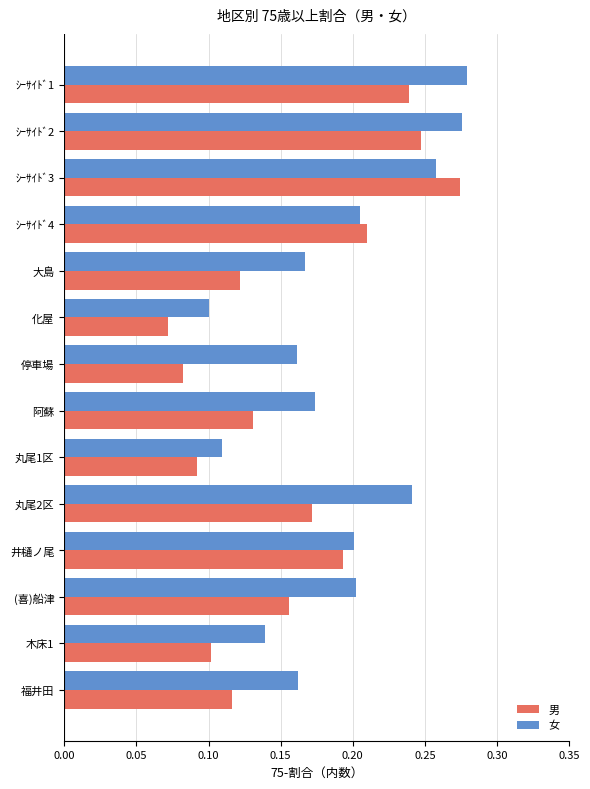

Which series has the largest total across all categories?

女